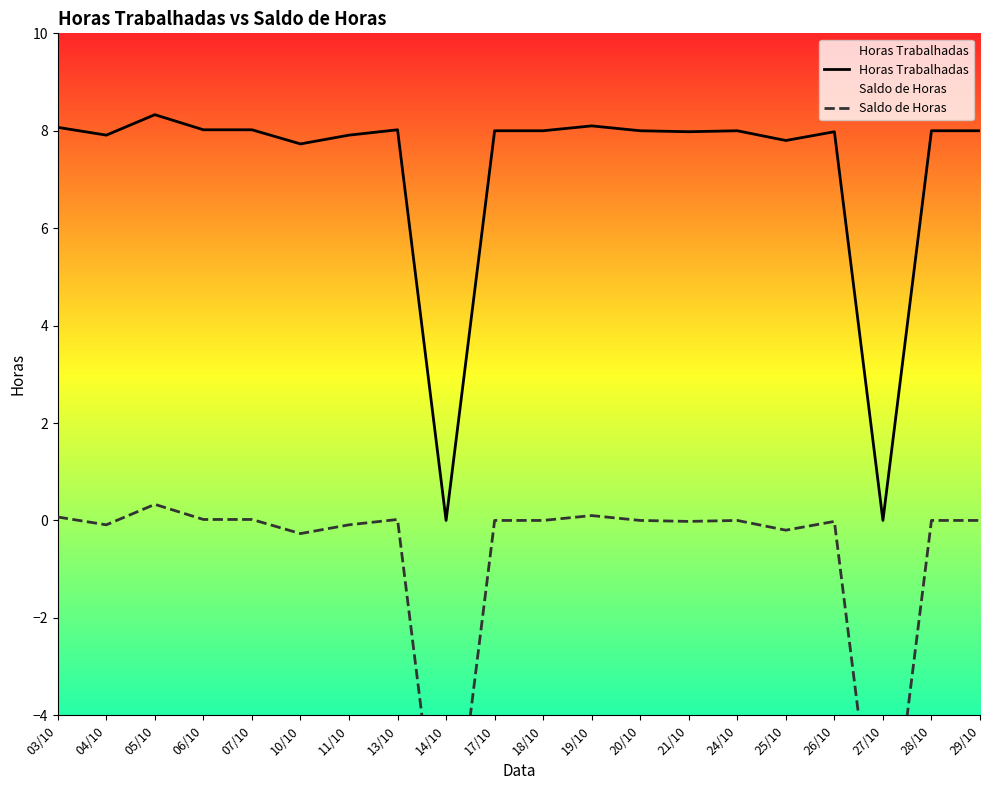

Is it true that Saldo de Horas equals -0.2 at 04/10?

False